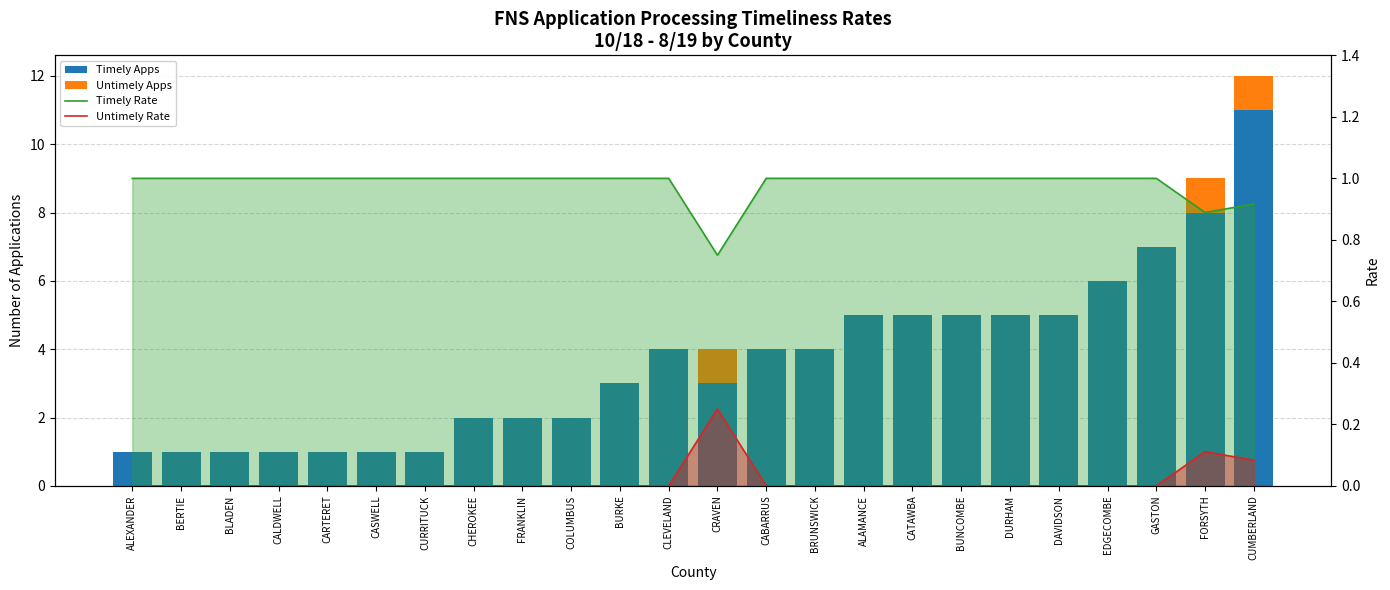

The value of Untimely Apps at CATAWBA is 0.3. True or false?

False